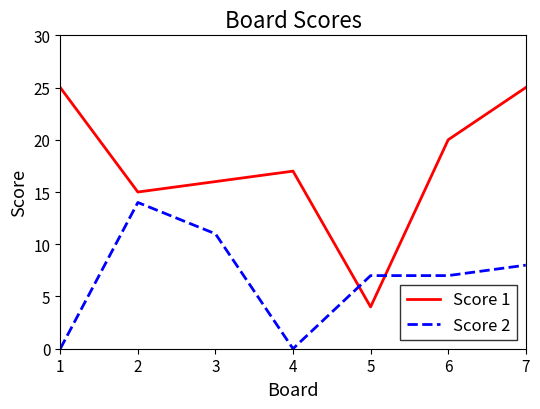

What is the spread (max minus min) of values at 6?

13